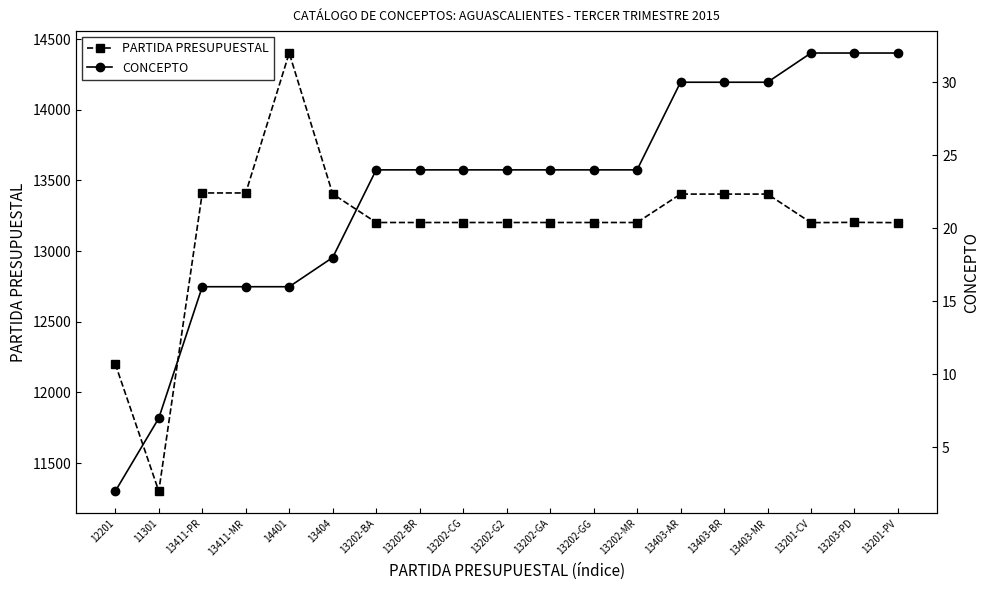

List the labels in order of CONCEPTO value, largest first.

13201-CV, 13203-PD, 13201-PV, 13403-AR, 13403-BR, 13403-MR, 13202-BA, 13202-BR, 13202-CG, 13202-G2, 13202-GA, 13202-GG, 13202-MR, 13404, 13411-PR, 13411-MR, 14401, 11301, 12201